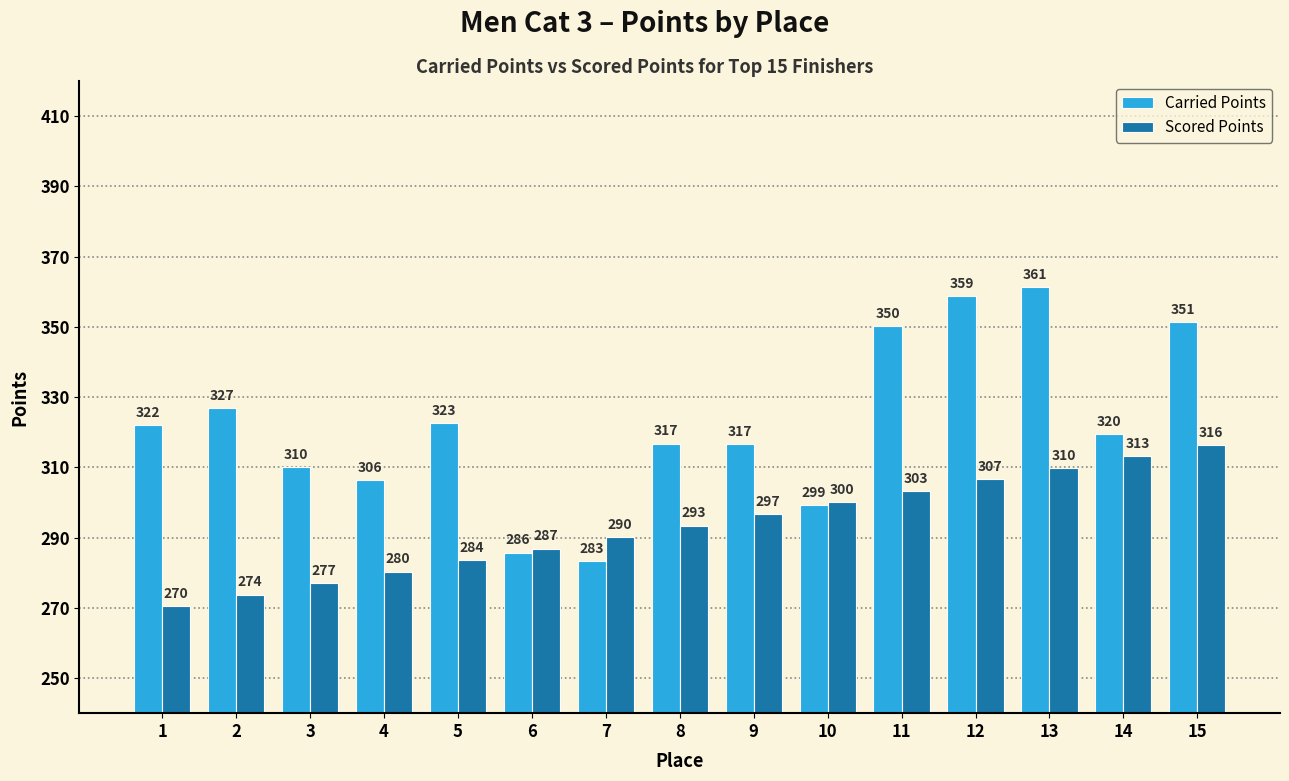

The value of Carried Points at 2 is 326.8. True or false?

True